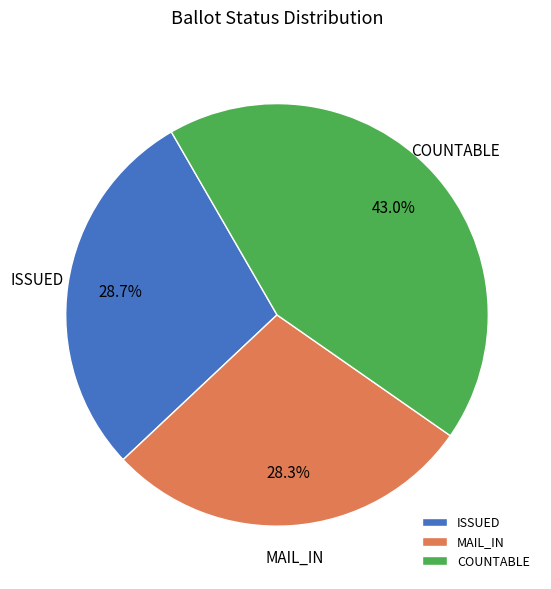

Approximately how many times larger is the value at COUNTABLE compared to MAIL_IN?

1.5